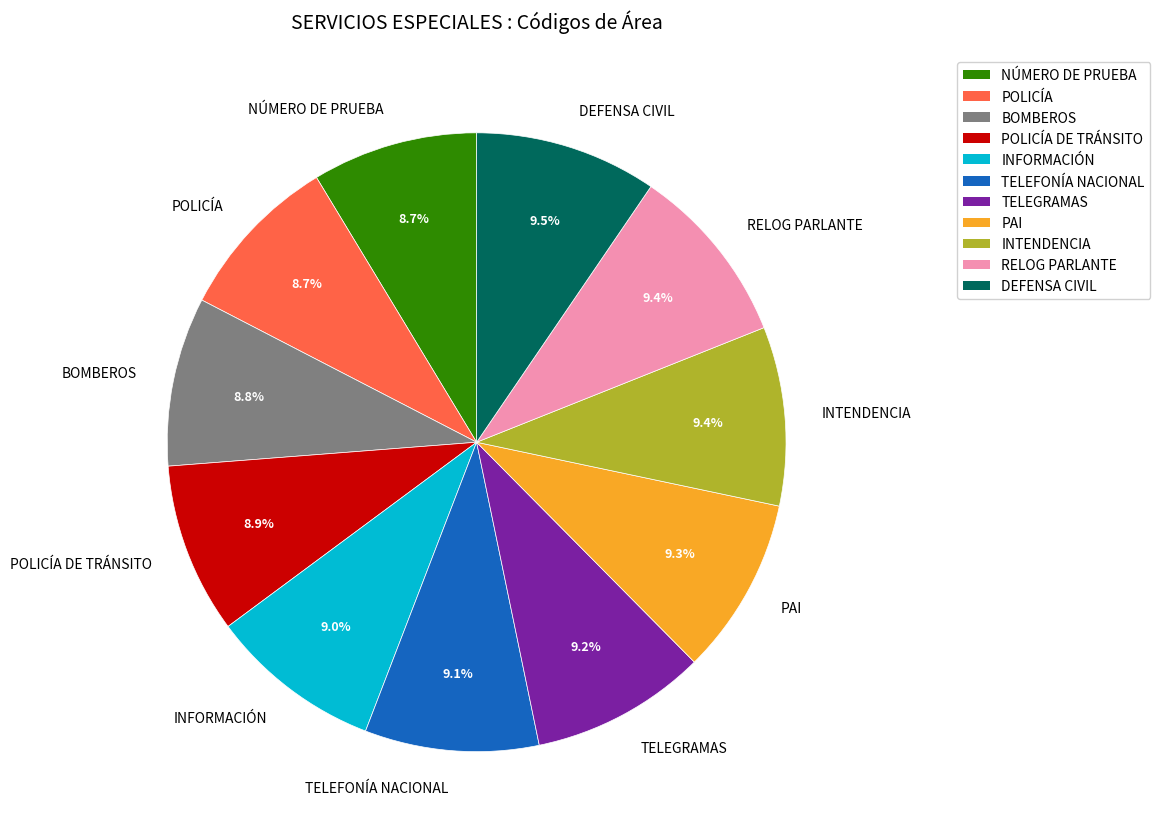

What percentage is NOT represented by BOMBEROS?

91.2%